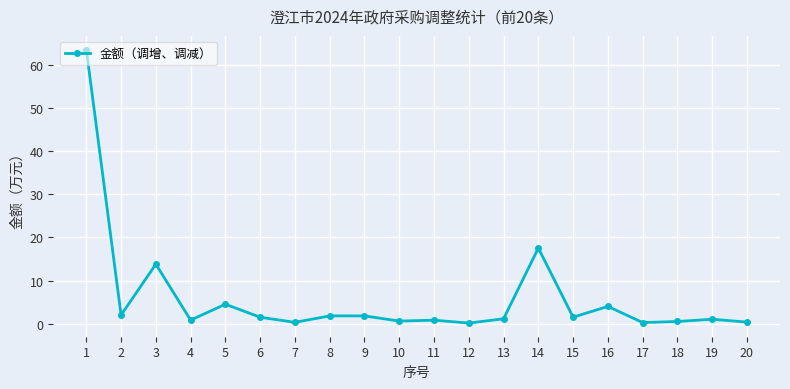

Is it true that the value at 2 is 2.0?

True